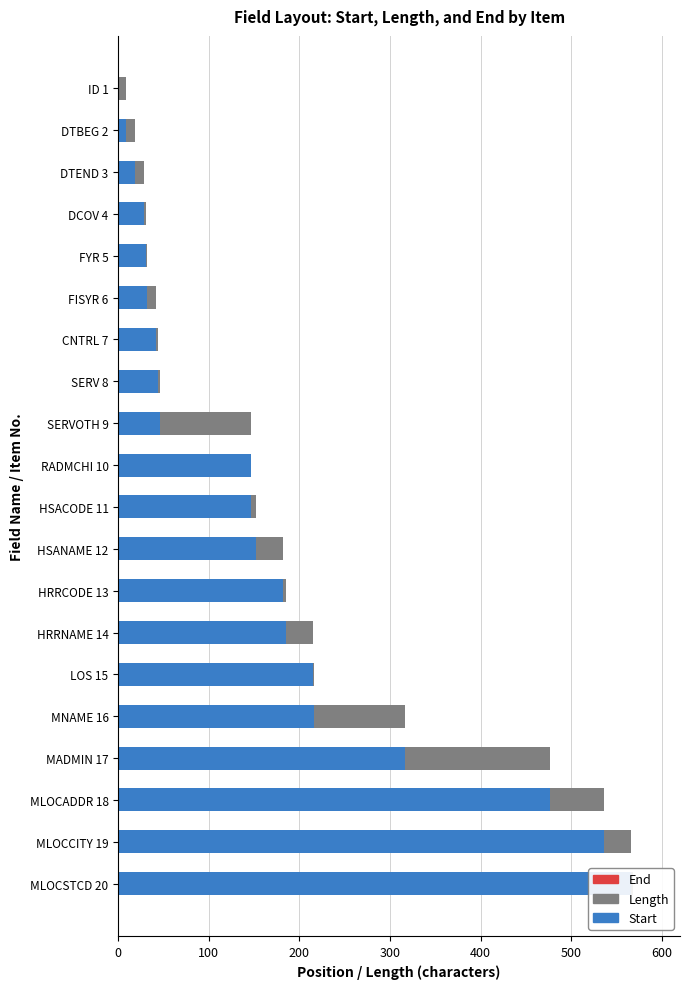

At how many categories does at least one series exceed 208?

6